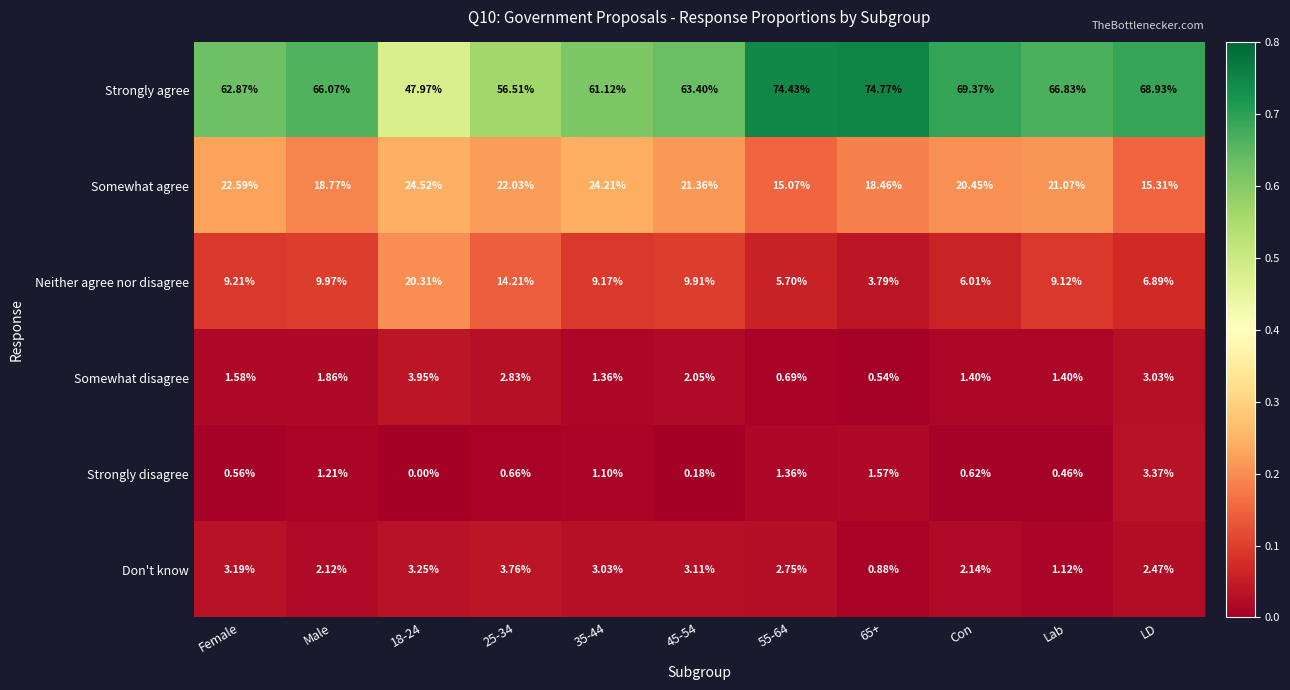

Which series has the largest total across all categories?

Strongly agree